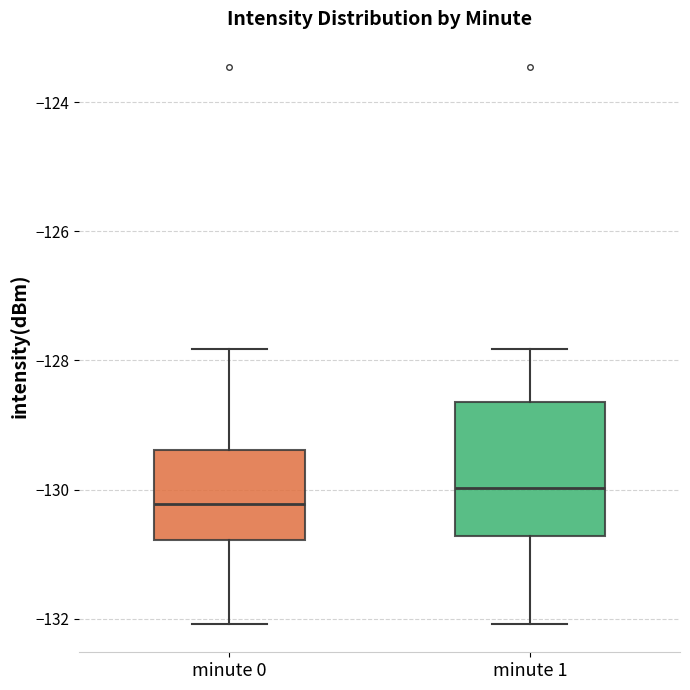

Where is the upper edge of the box for minute 1 on the y-axis? The values are not printed on the chart, so give them approximately, as read against the axis.

-128.6